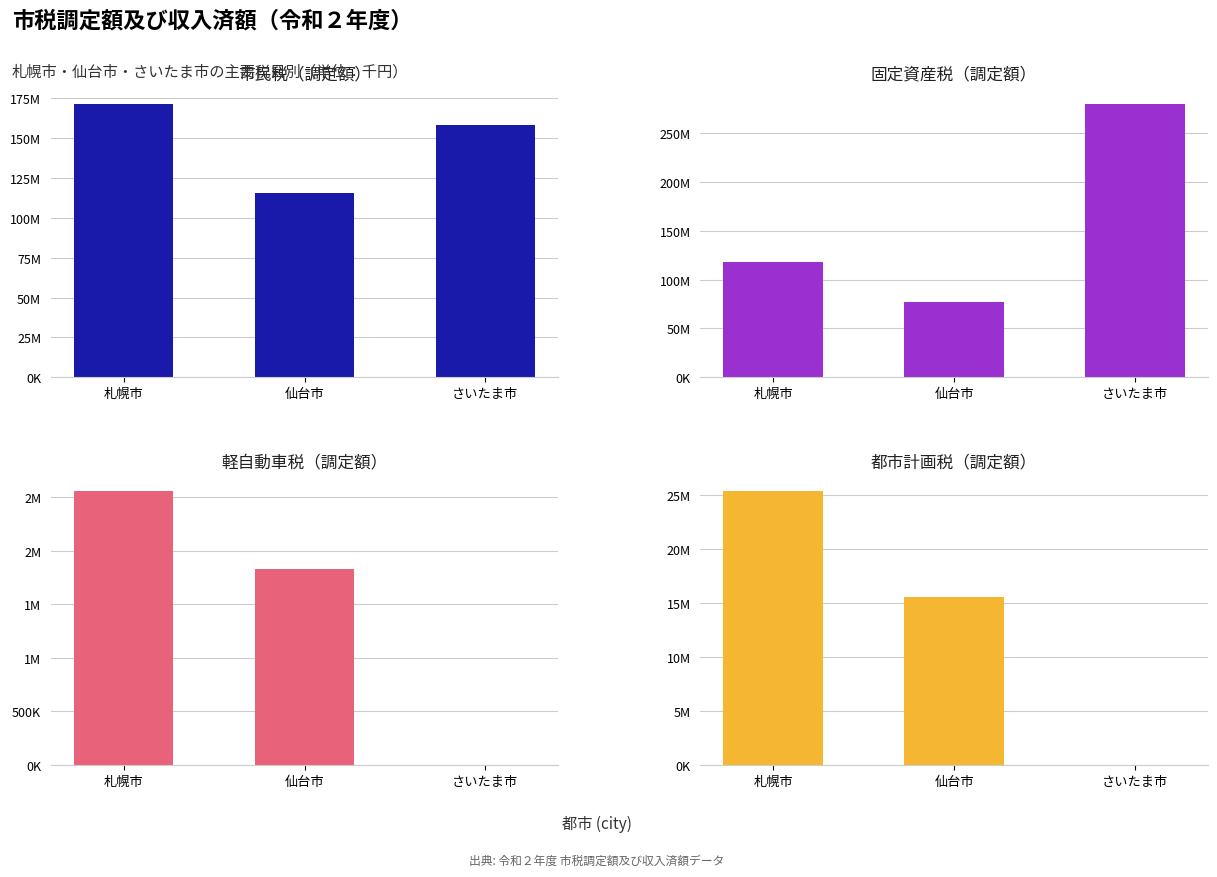

At 札幌市, list the series in order from smallest to largest.

軽自動車税（調定額）, 都市計画税（調定額）, 固定資産税（調定額）, 市民税（調定額）